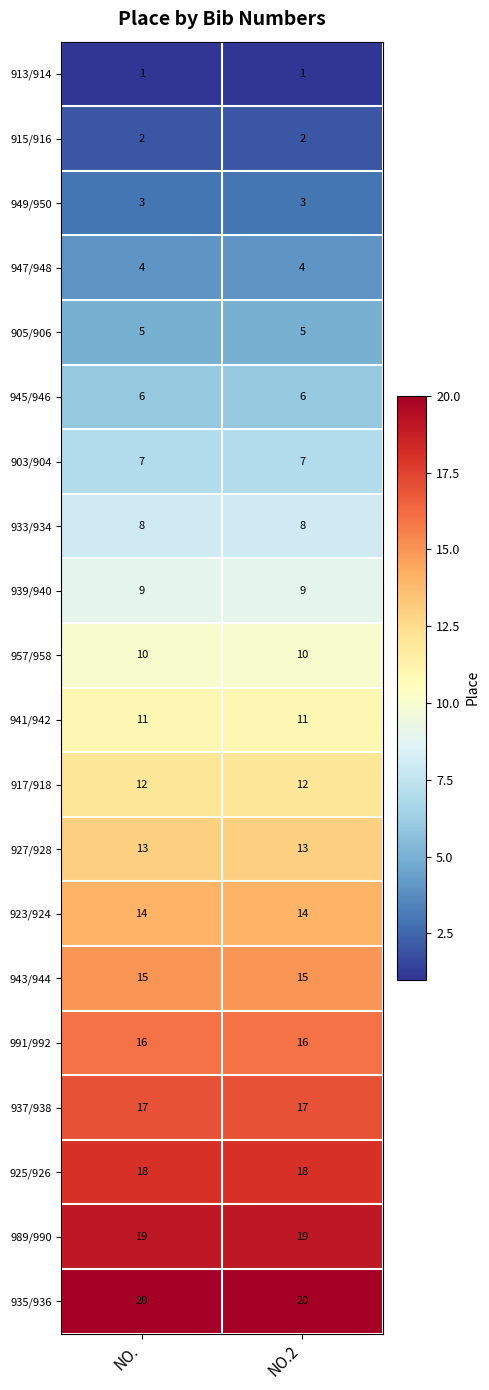

What is the lowest value of the 939/940 series?

9